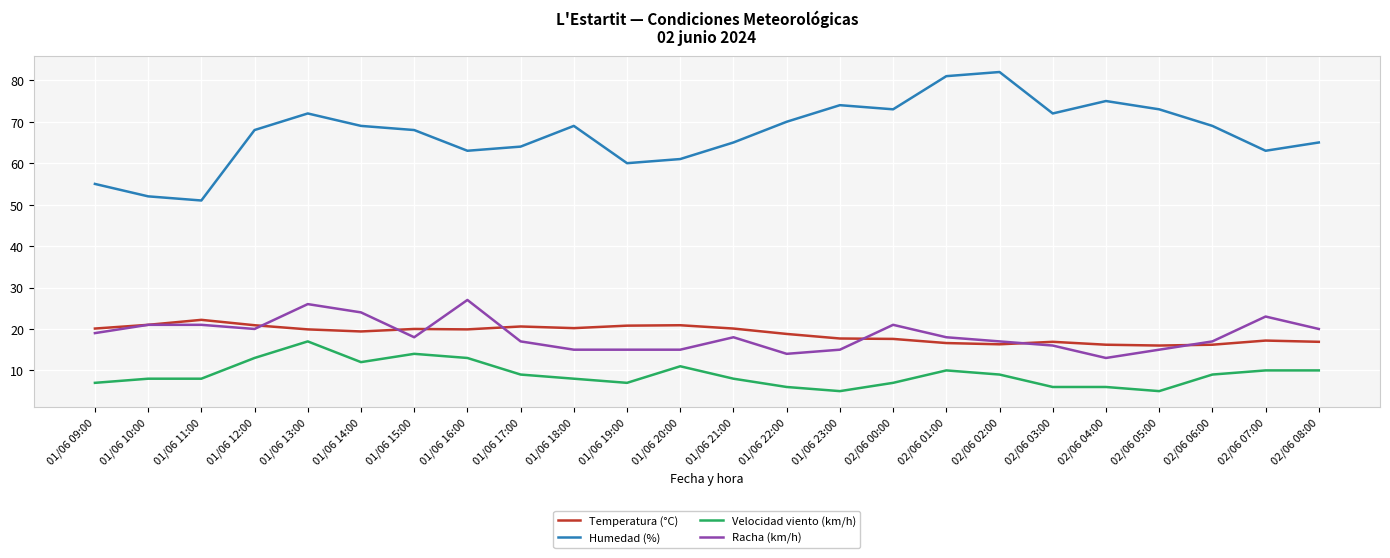

Which series ends up on top after the final intersection of Racha (km/h) and Temperatura (°C)?

Racha (km/h)